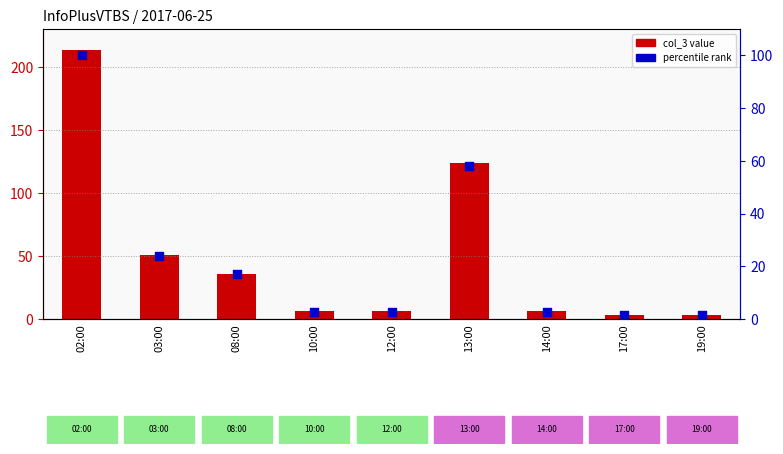

Which series has the largest Y range (max minus min)?

col_3 value